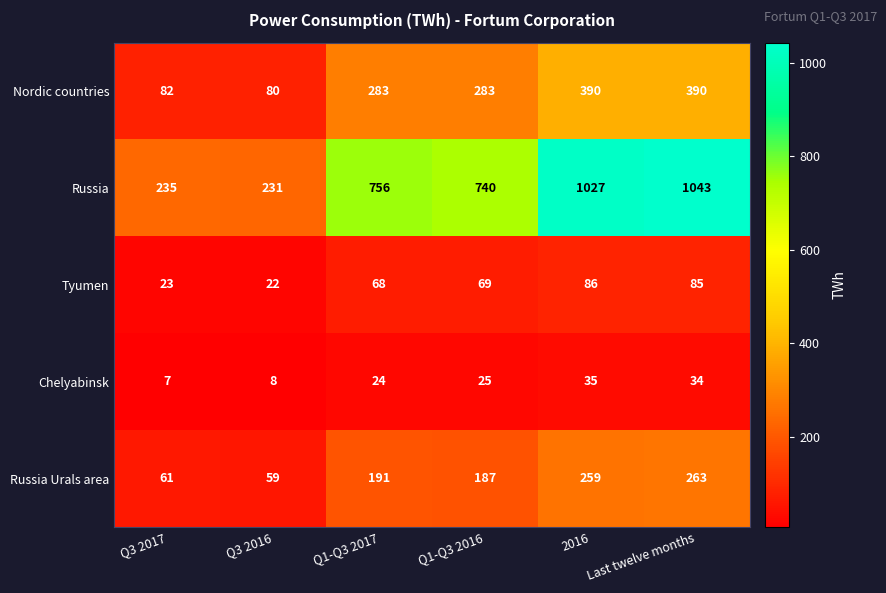

What is the sum of all Tyumen values?

353